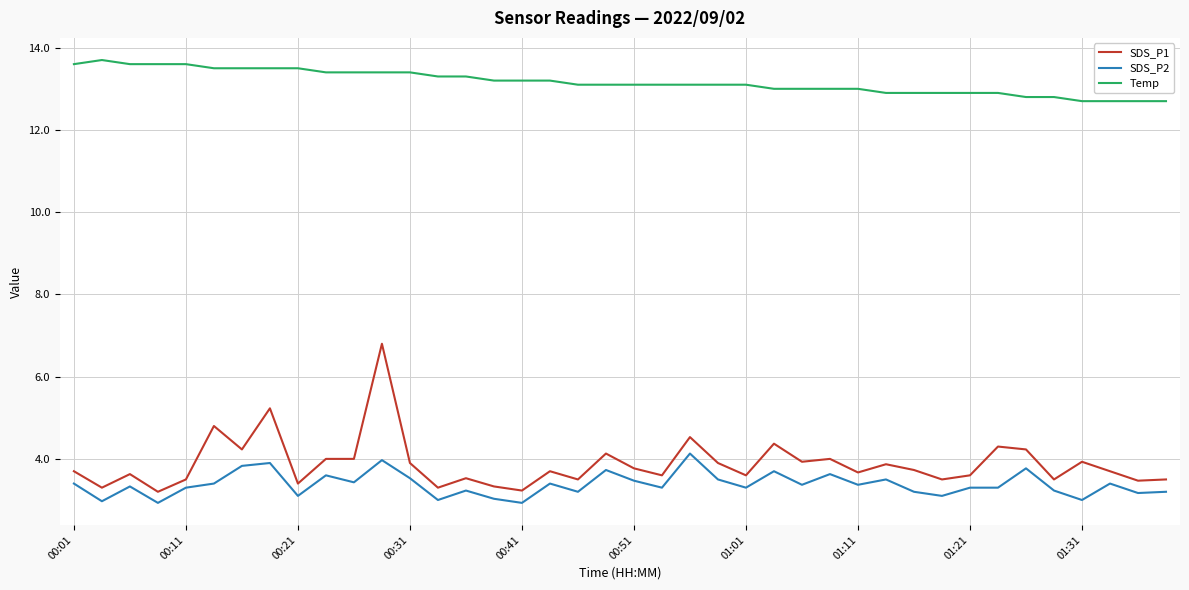

Which series has the widest spread of values?

SDS_P1